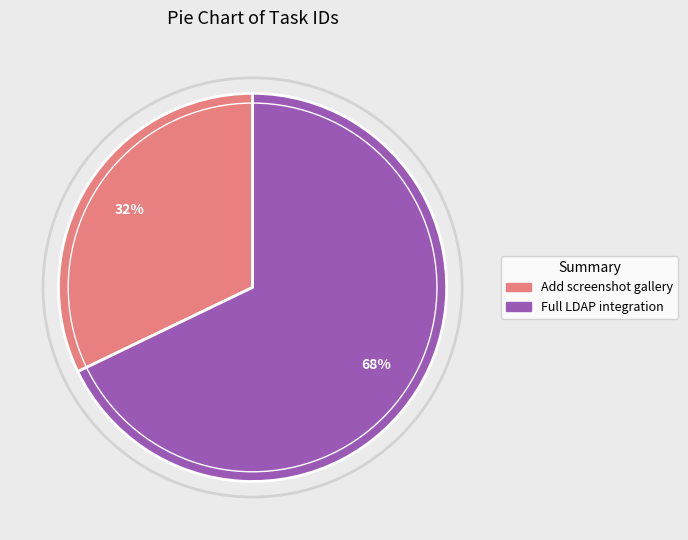

Does Add screenshot gallery account for over 50% of the chart?

No